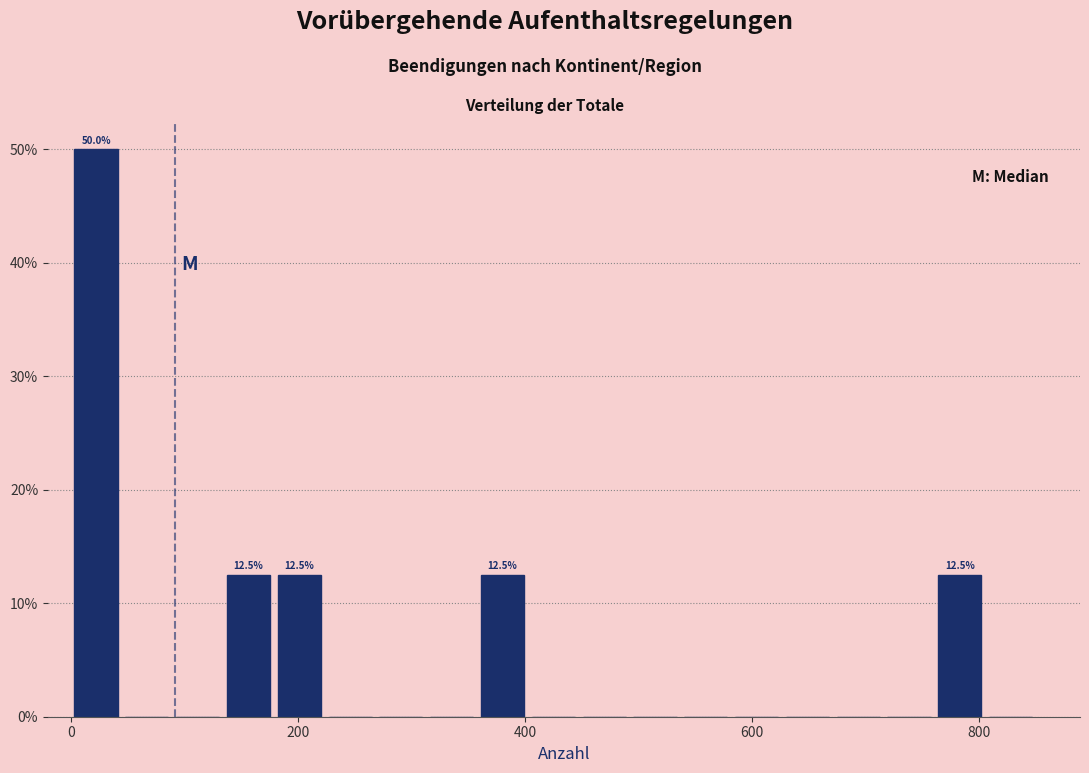

Read against the x-axis, roughly where is the centre of the tallest bar?

20